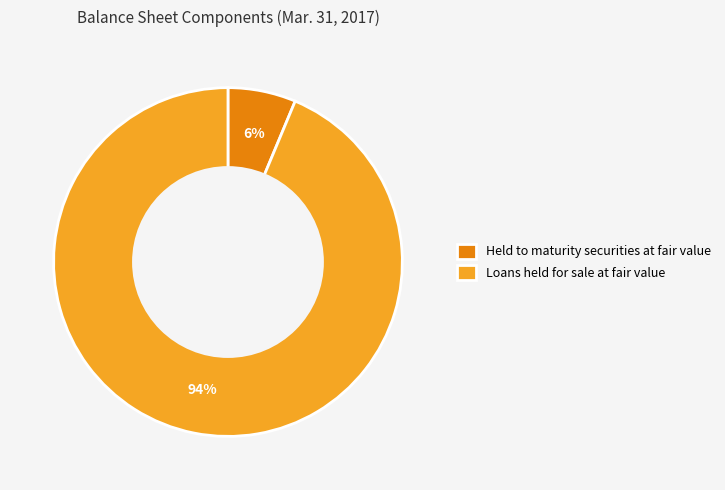

Does Loans held for sale at fair value represent more than half of the total?

Yes